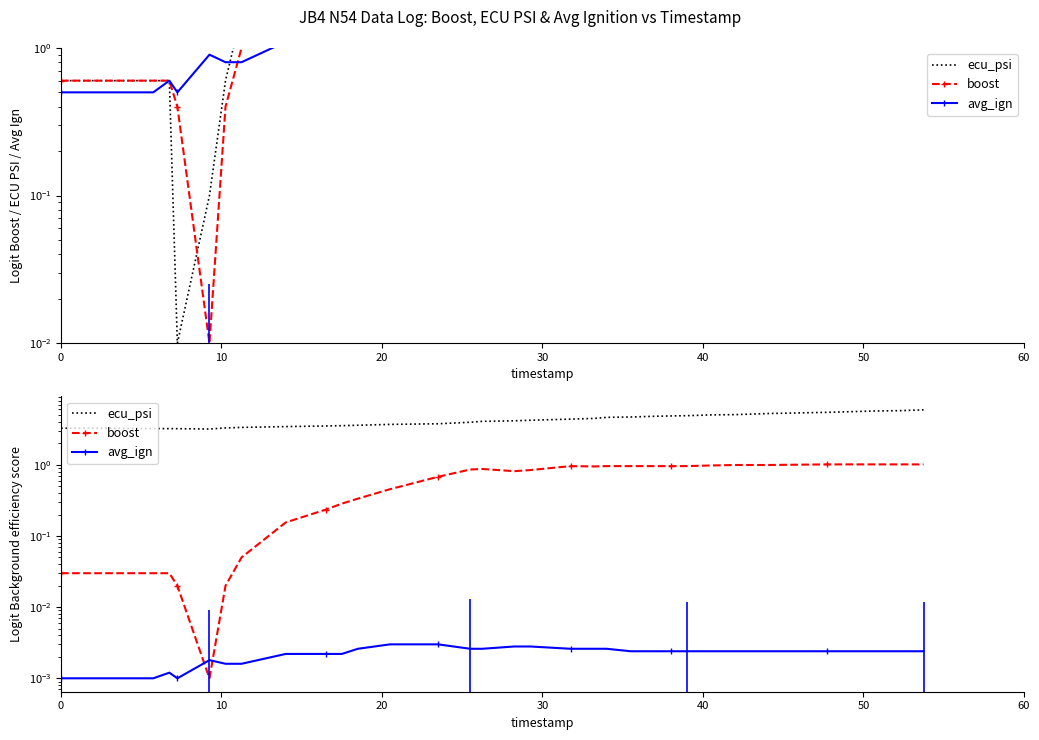

Which series has the largest total across all categories?

ecu_psi